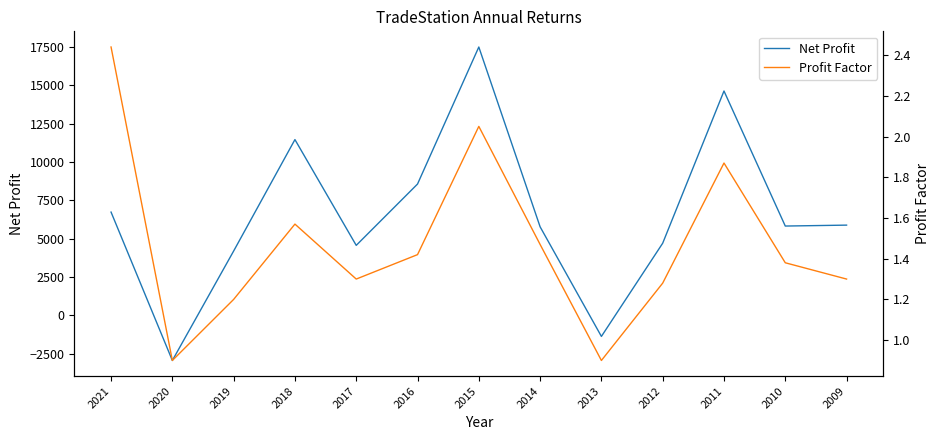

Reading left to right, extract all data points from this chart.

Net Profit: 6740.0	-2940.0	4200.0	11470.0	4570.0	8570.0	17510.0	5780.0	-1370.0	4710.0	14640.0	5830.0	5890.0
Profit Factor: 2.4	0.9	1.2	1.6	1.3	1.4	2.0	1.5	0.9	1.3	1.9	1.4	1.3